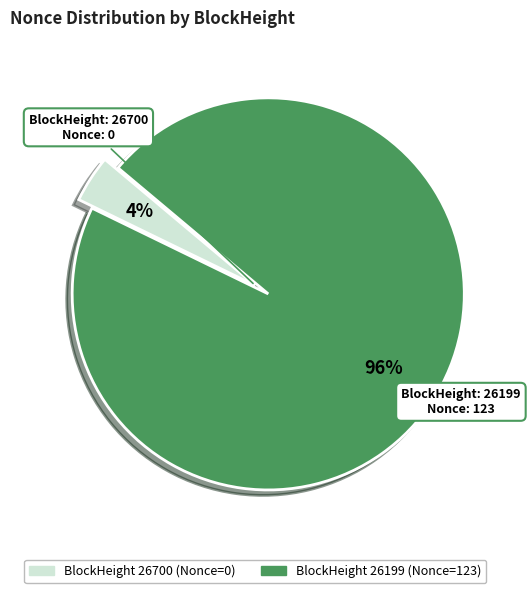

To the nearest percent, what is the average slice percentage?

50%